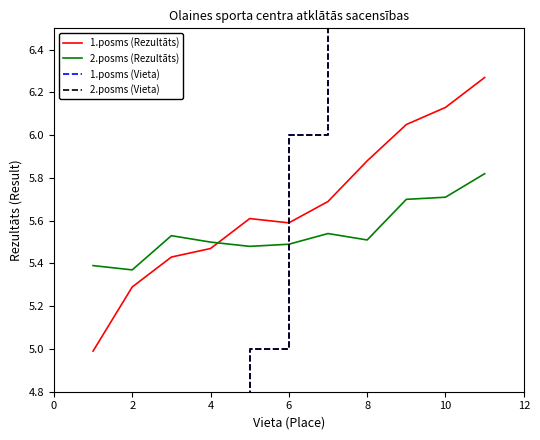

What is the value of the 1.posms (Rezultāts) point at the 1st from the left?

5.0